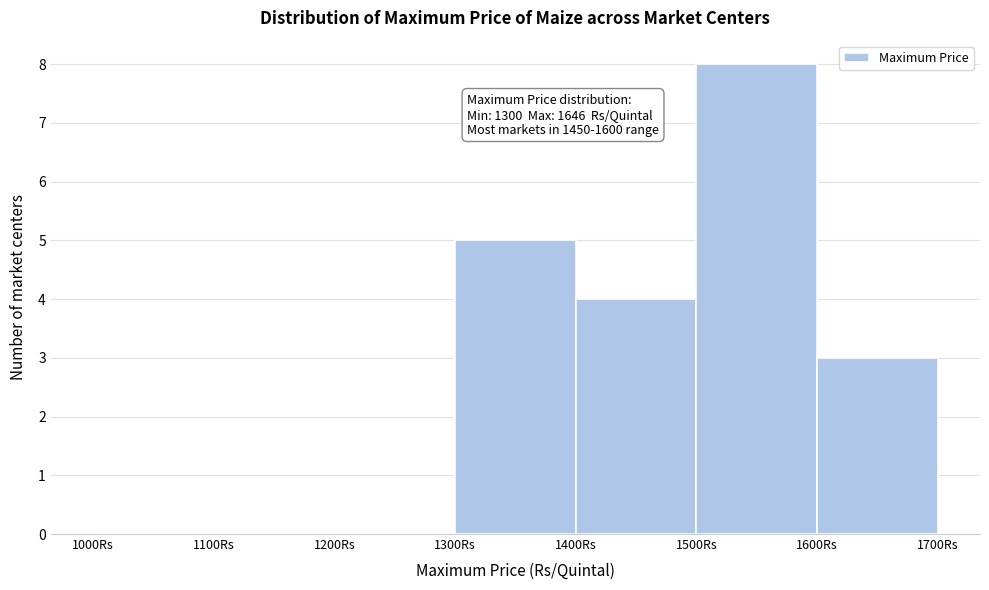

Over which range of the x-axis is the bar tallest?

1500 to 1600